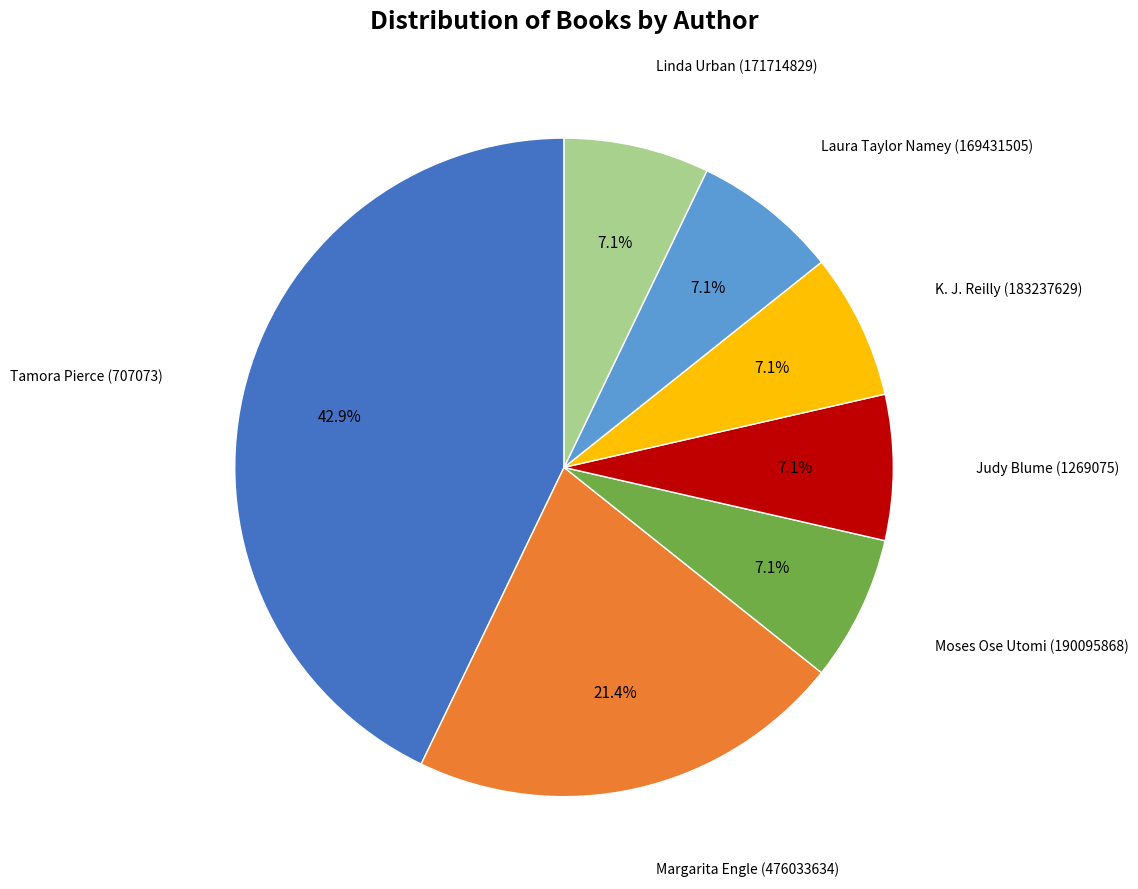

Is there any slice that represents more than half of the pie?

No